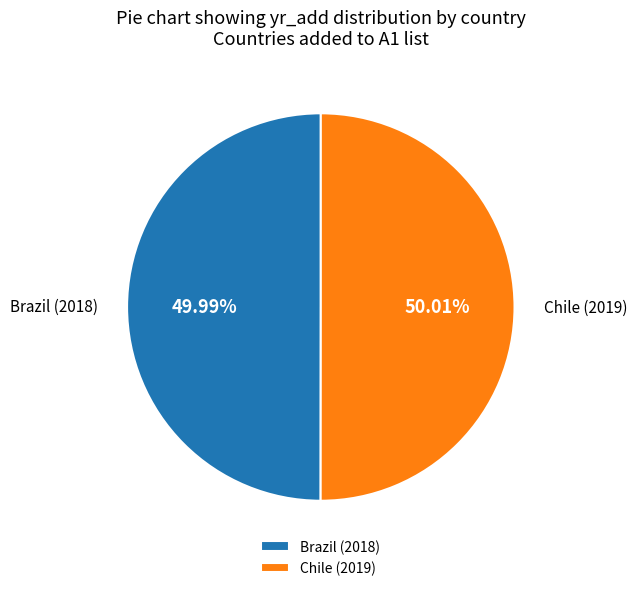

What percentage is the Chile slice, to the nearest percent?

50%